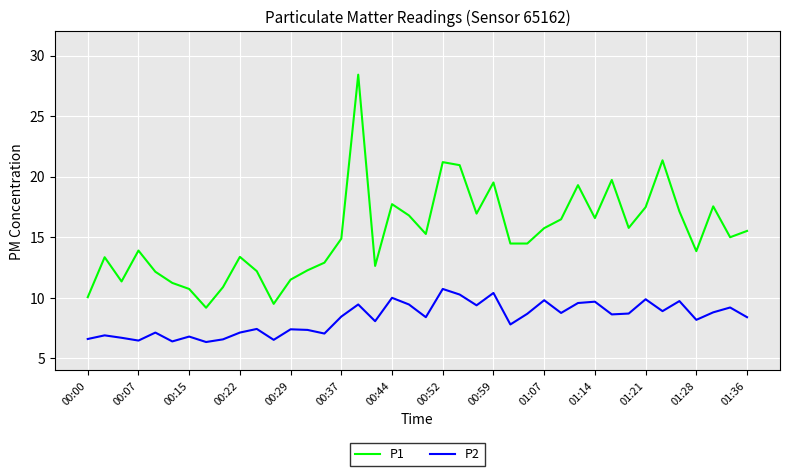

What is the greatest value displayed?

28.4